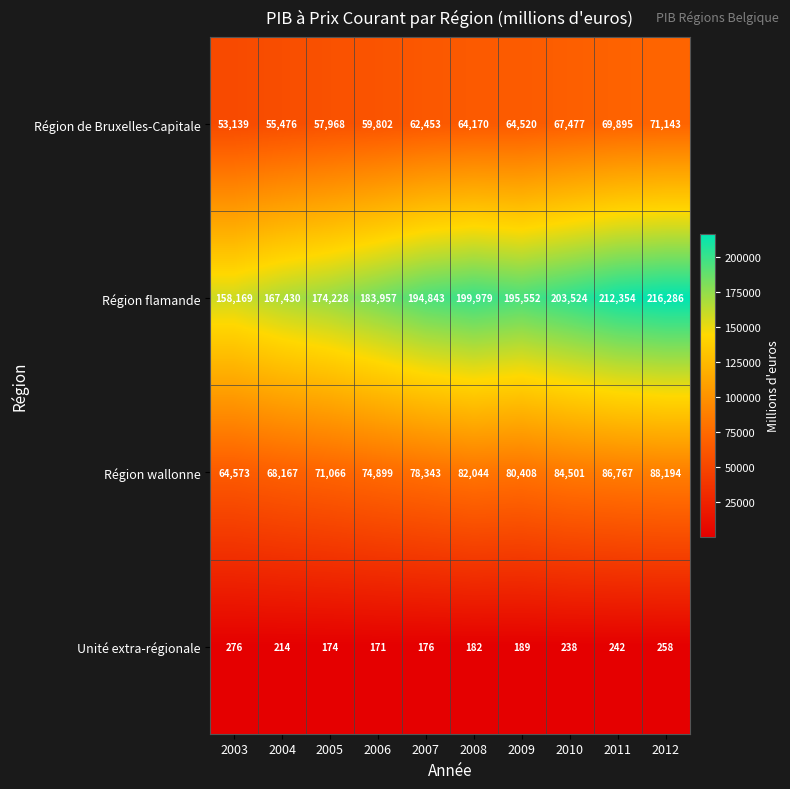

What is the sum of all Région flamande values?

1906320.1